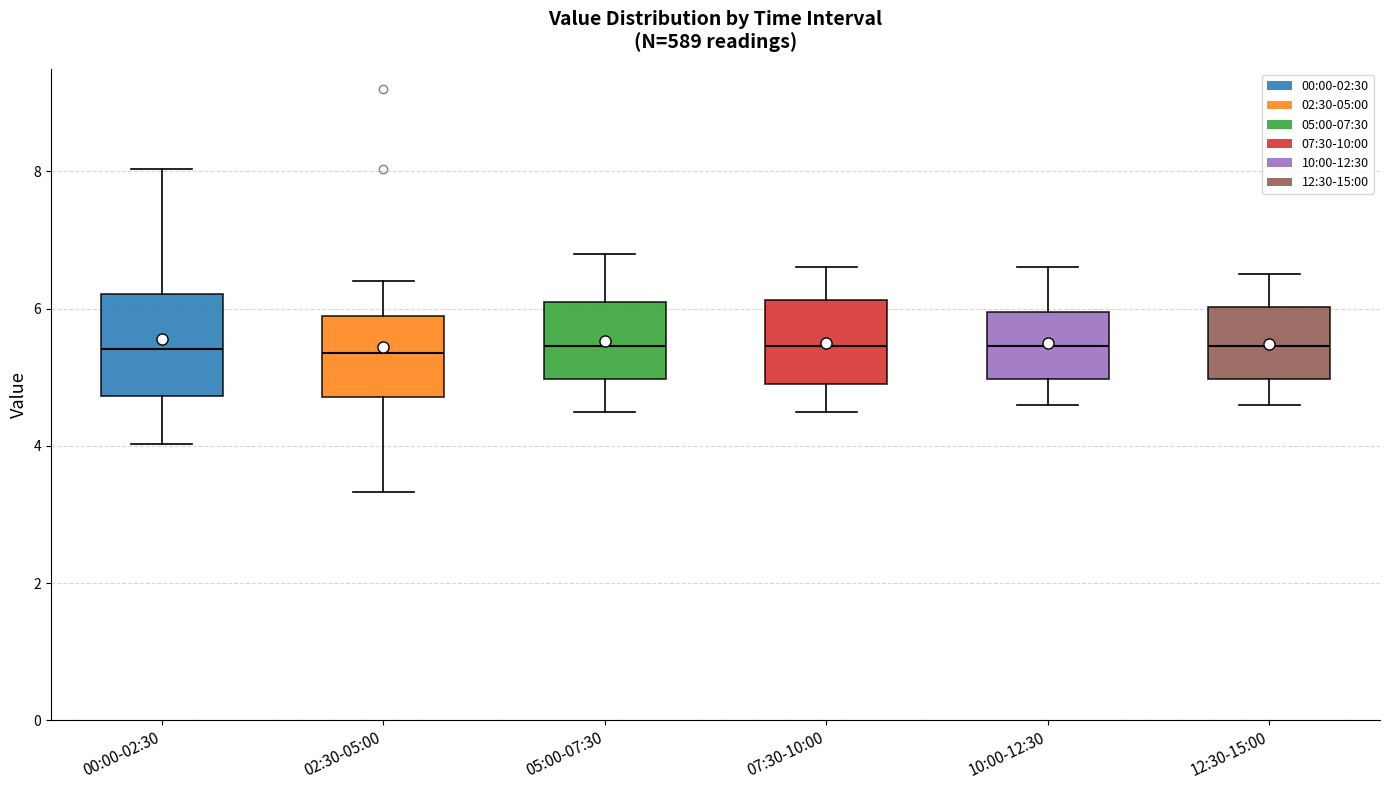

Reading left to right, transcribe this box plot: for each box, give where its median line is, the range the box spans, and where its two whiskers end, as read against the y-axis. The values are not printed on the chart, so give them approximately, as read against the axis.

00:00-02:30: median 5.4, box 4.8 to 6.2, whiskers 4.0 to 8.0
02:30-05:00: median 5.4, box 4.8 to 6.0, whiskers 3.4 to 6.4
05:00-07:30: median 5.4, box 5.0 to 6.2, whiskers 4.6 to 6.8
07:30-10:00: median 5.4, box 5.0 to 6.2, whiskers 4.6 to 6.6
10:00-12:30: median 5.4, box 5.0 to 6.0, whiskers 4.6 to 6.6
12:30-15:00: median 5.4, box 5.0 to 6.0, whiskers 4.6 to 6.6